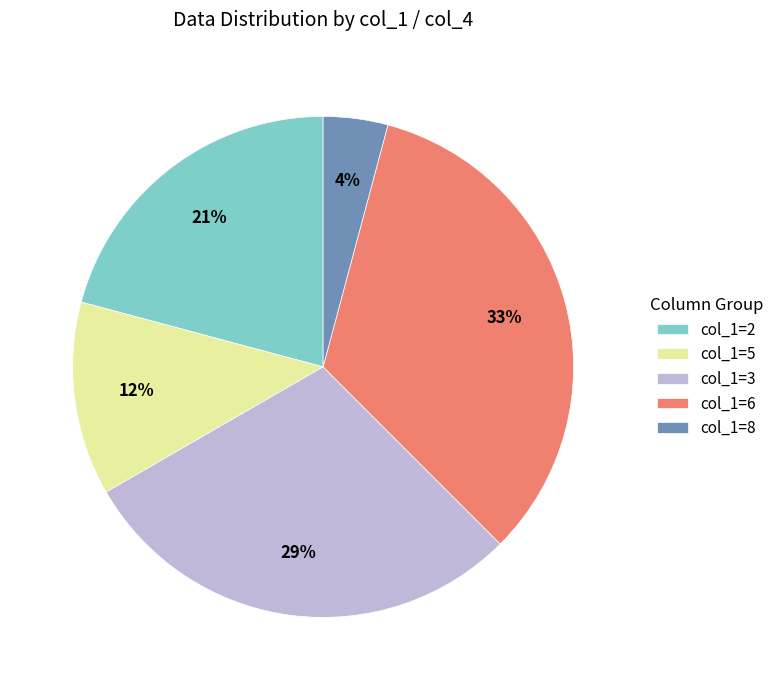

How many slices are in this pie chart?

5